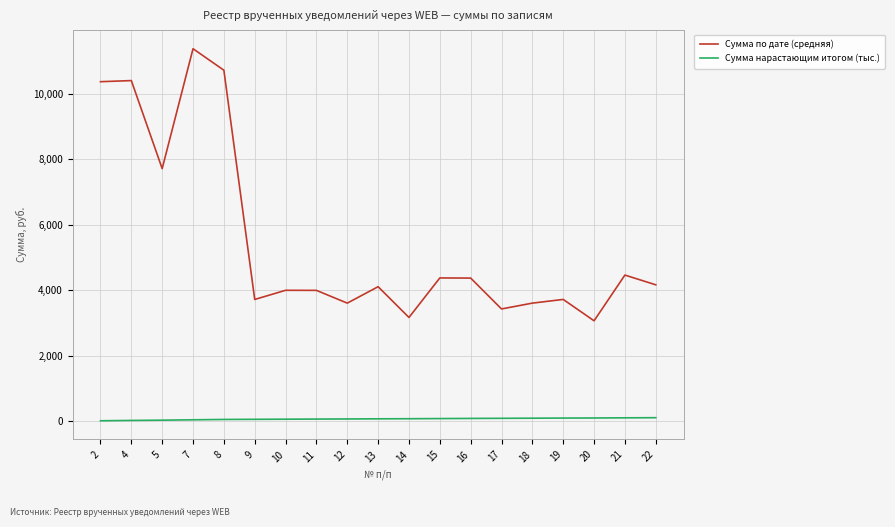

The value of Сумма по дате (средняя) at 5 is 3688.8. True or false?

False